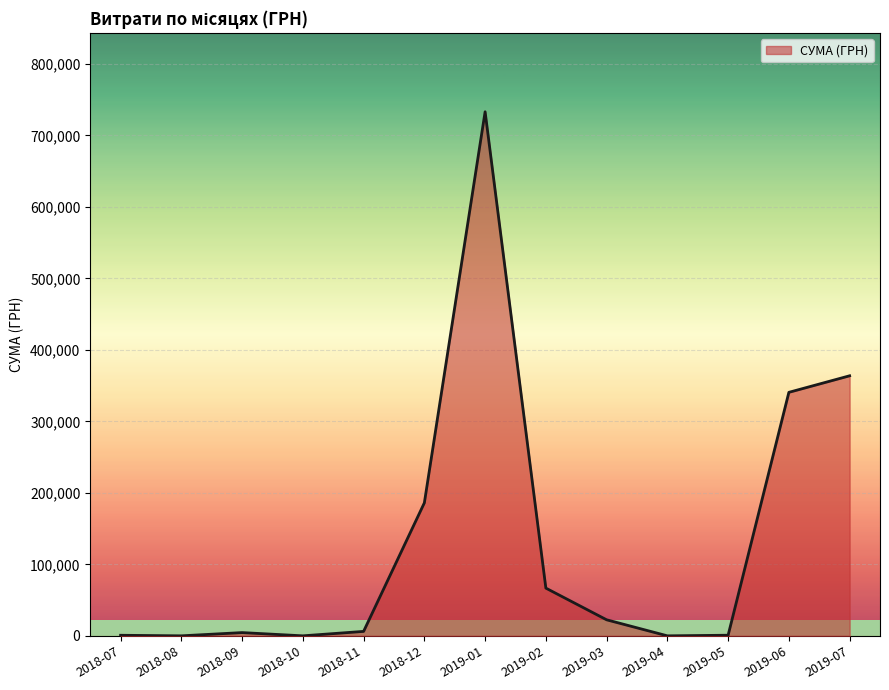

Approximately how many times larger is the value at 2018-12 compared to 2019-01?

0.3